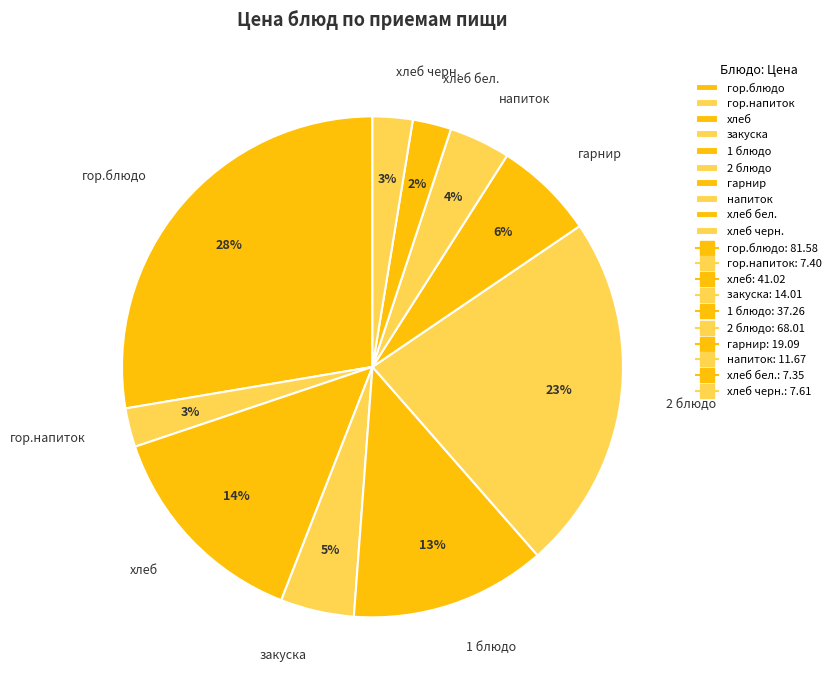

Is it true that хлеб черн. is 17% of the pie?

False